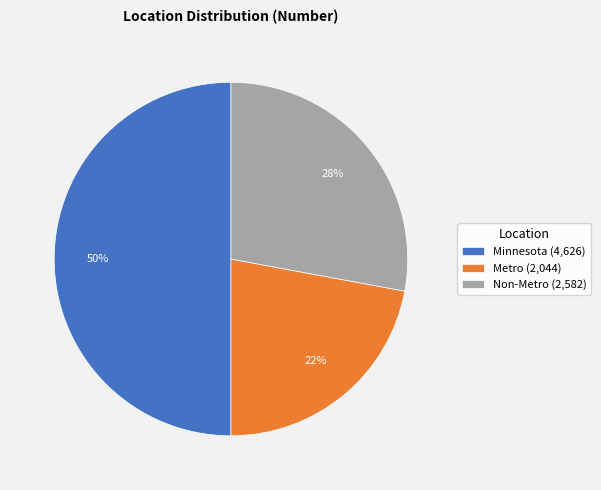

Is the sum of Minnesota and Metro greater than half?

Yes